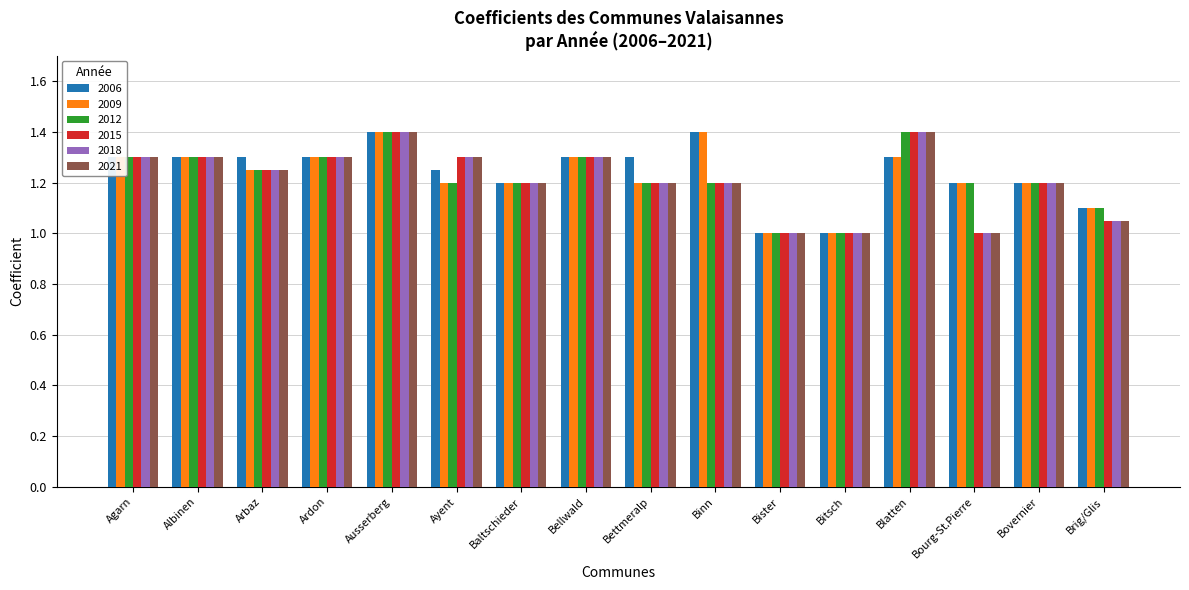

What is the sum of all 2021 values?

19.4